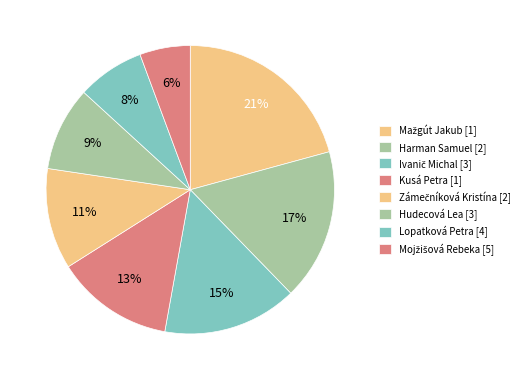

Is there any slice that represents more than half of the pie?

No